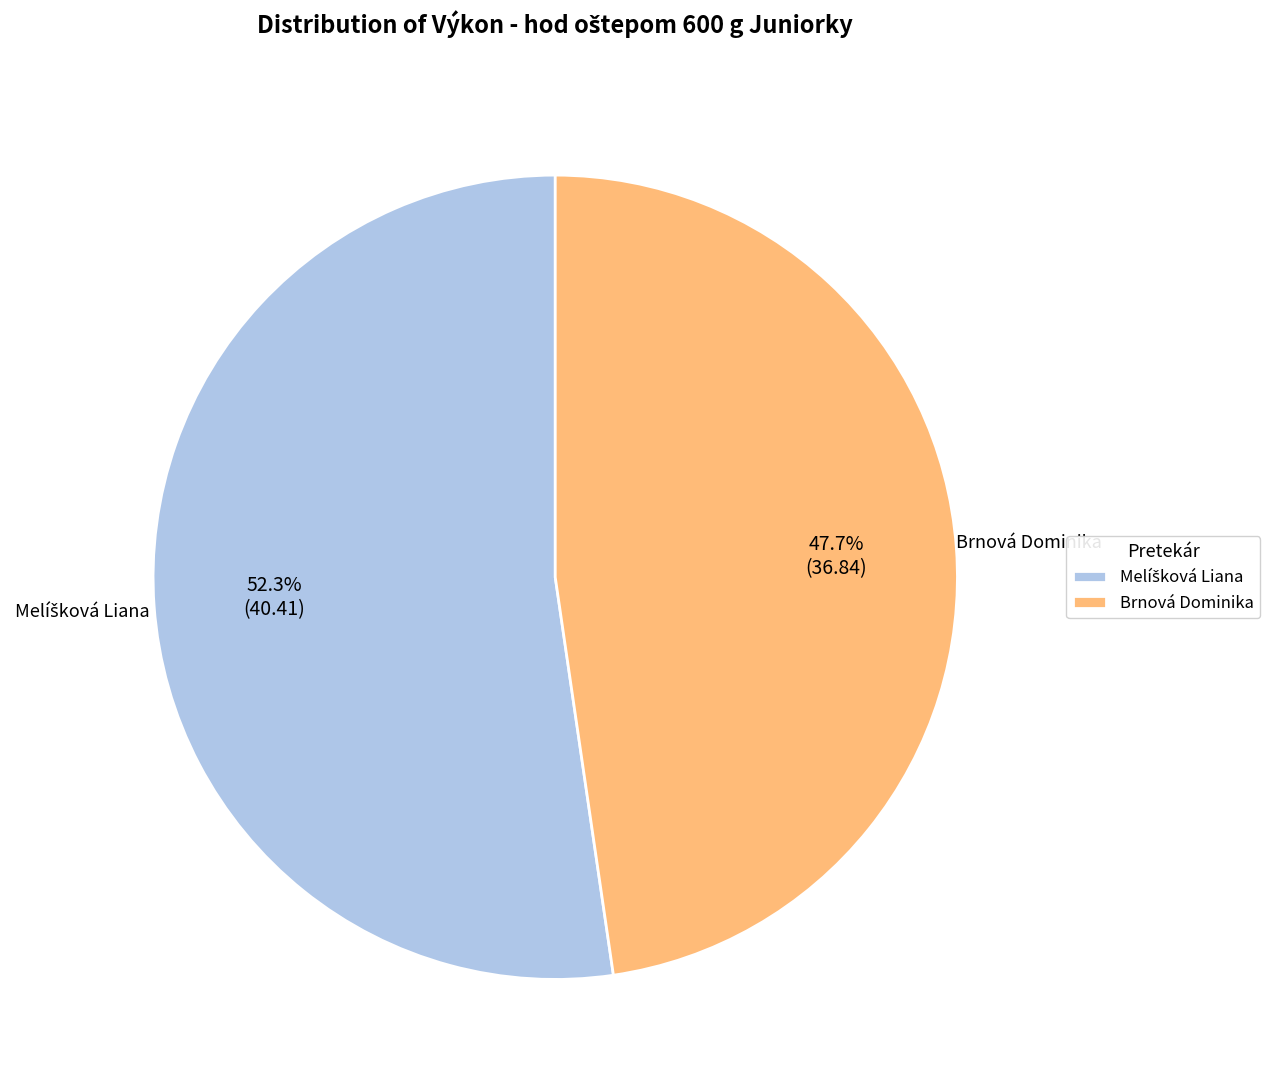

Count the number of slices in the pie.

2